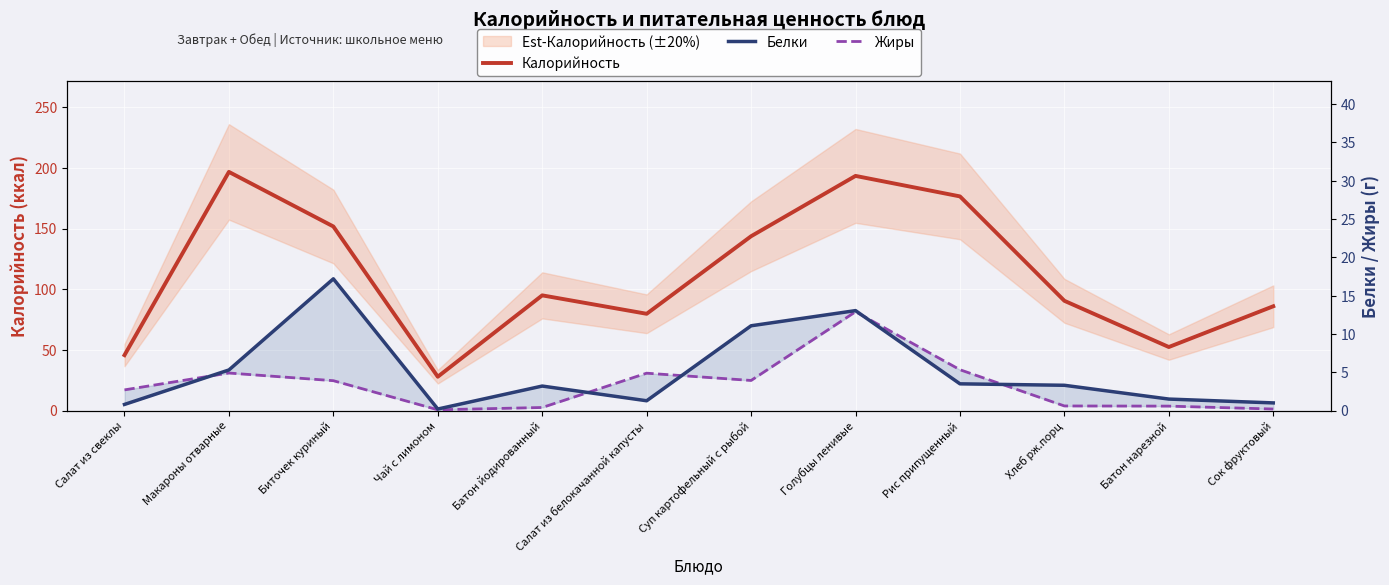

What is the sum of all Калорийность values?

1339.8